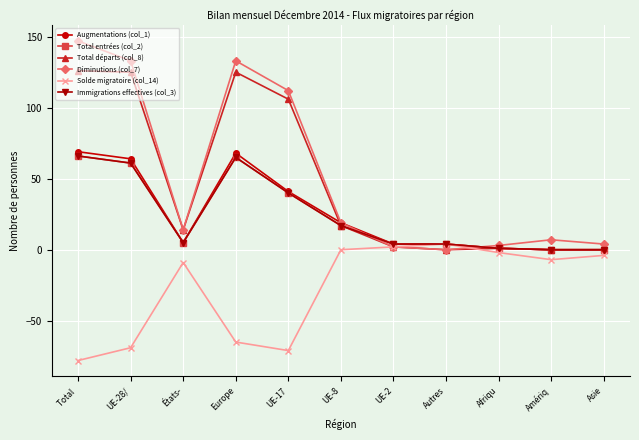

Does the chart have visible grid lines?

Yes